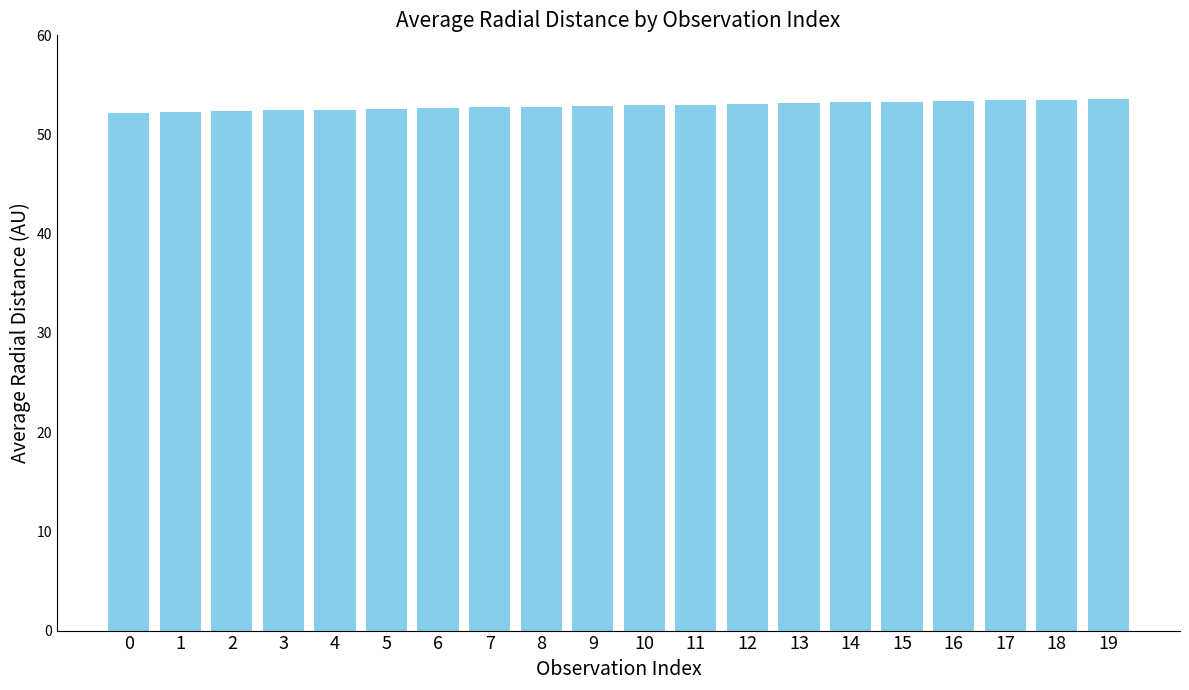

What is the smallest value displayed?

52.2